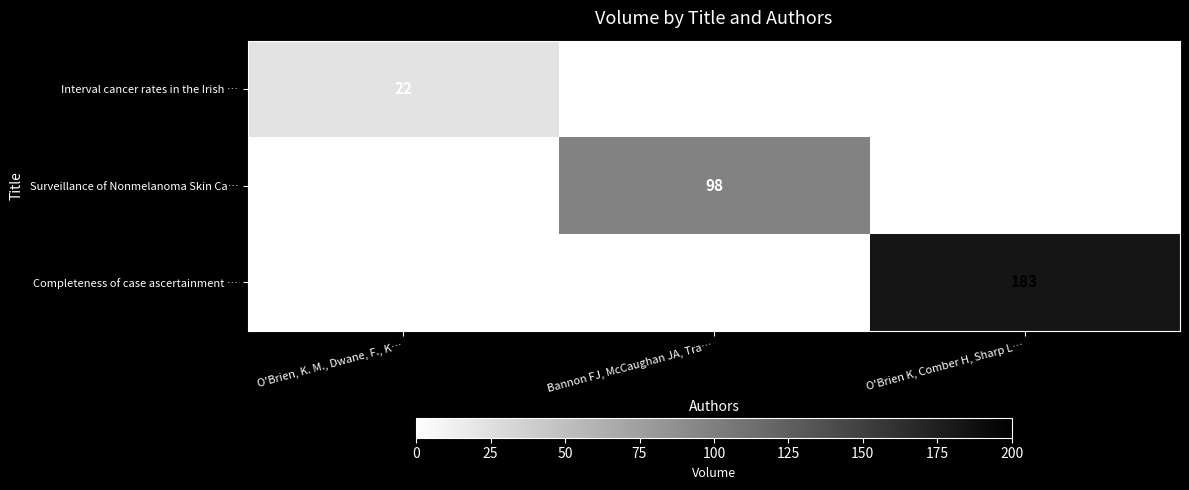

True or false: Completeness of case ascertainment … has a value of 183 at O'Brien K, Comber H, Sharp L….

True